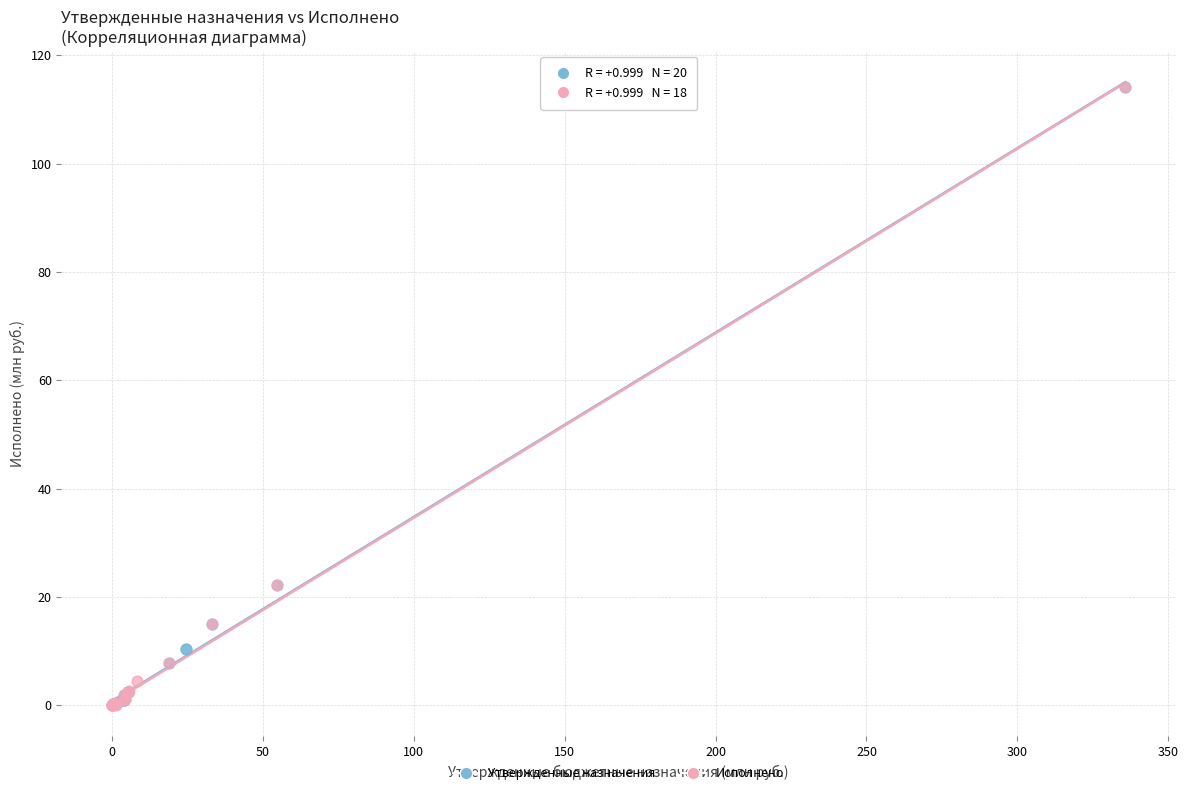

Which series has the widest spread of Y values?

Исполнено